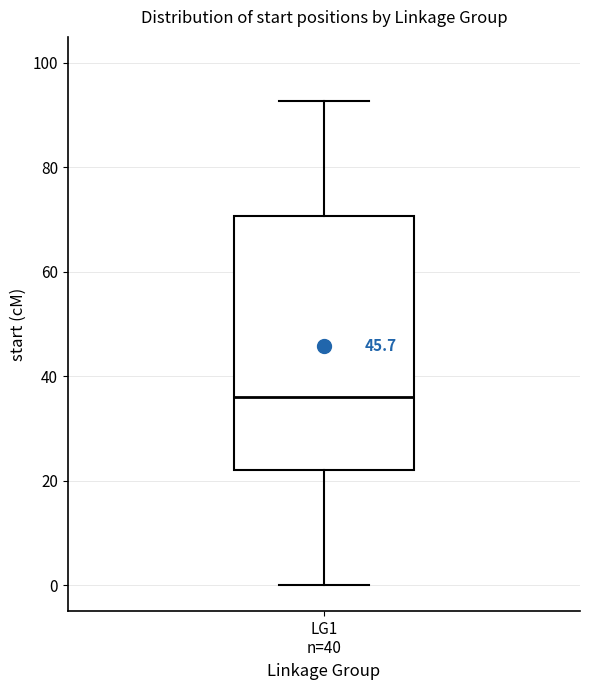

Transcribe this box plot: give where the median line is, the range the box spans, and where the two whiskers end, as read against the y-axis. The values are not printed on the chart, so give them approximately, as read against the axis.

median 36, box 22 to 70, whiskers 0 to 92